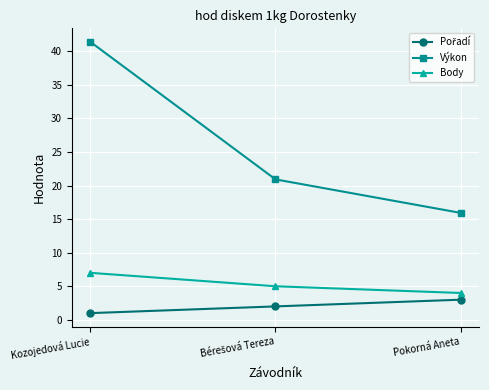

Count the number of categories in the chart.

3